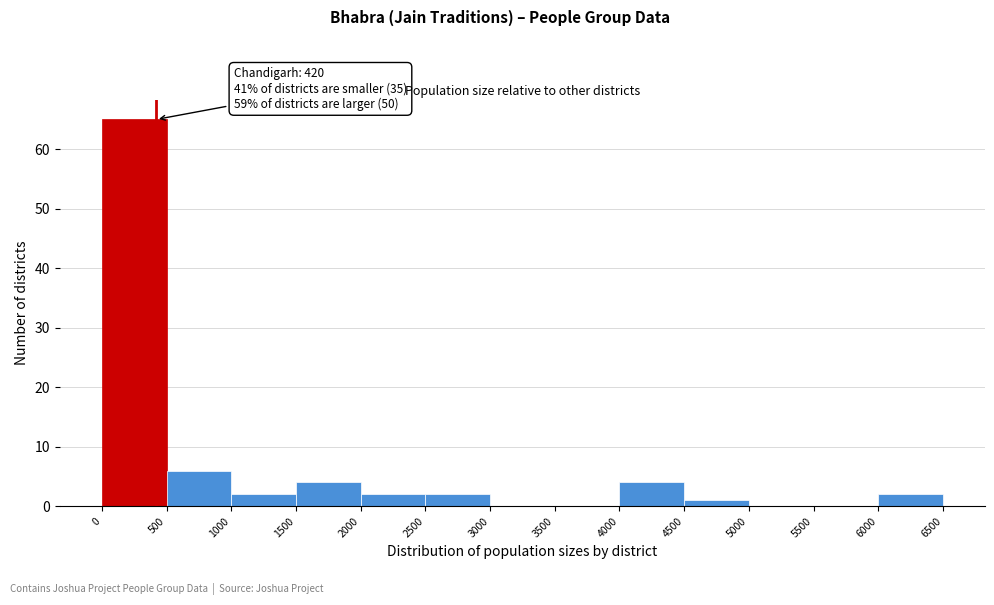

Over which range of the x-axis is the bar tallest?

0 to 500